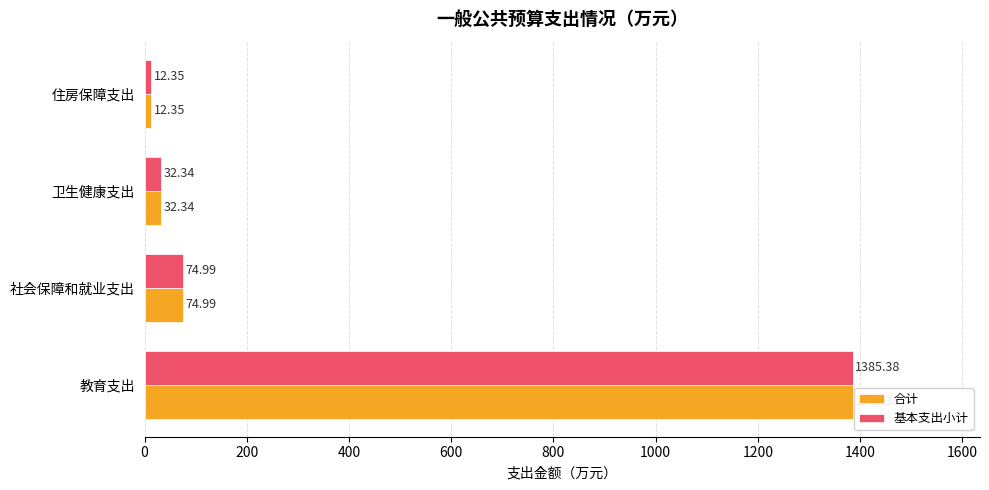

List the labels in order of 基本支出小计 value, largest first.

教育支出, 社会保障和就业支出, 卫生健康支出, 住房保障支出